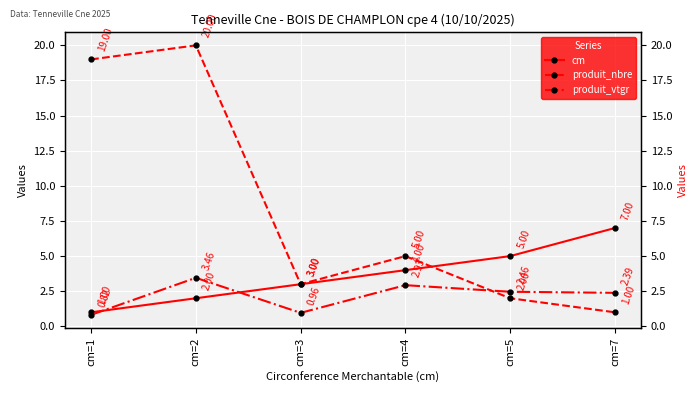

Rank the series at cm=2 from lowest to highest value.

cm, produit_vtgr, produit_nbre